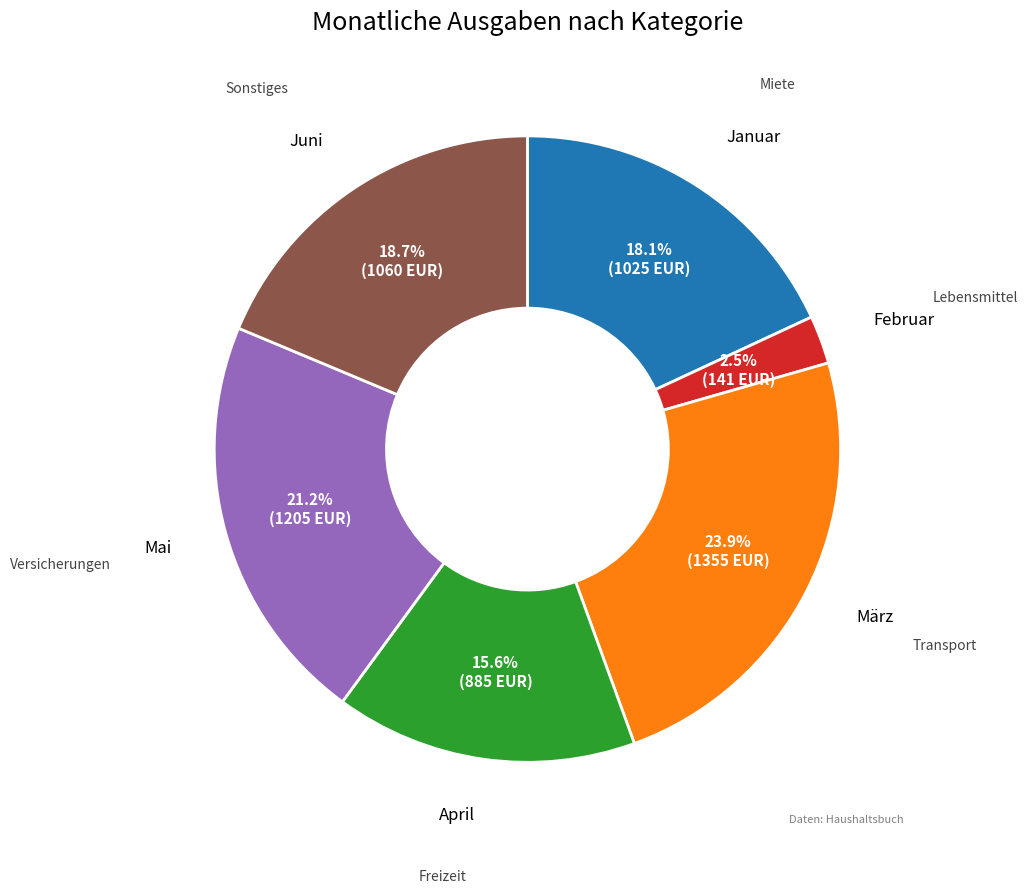

Does any single category account for the majority?

No